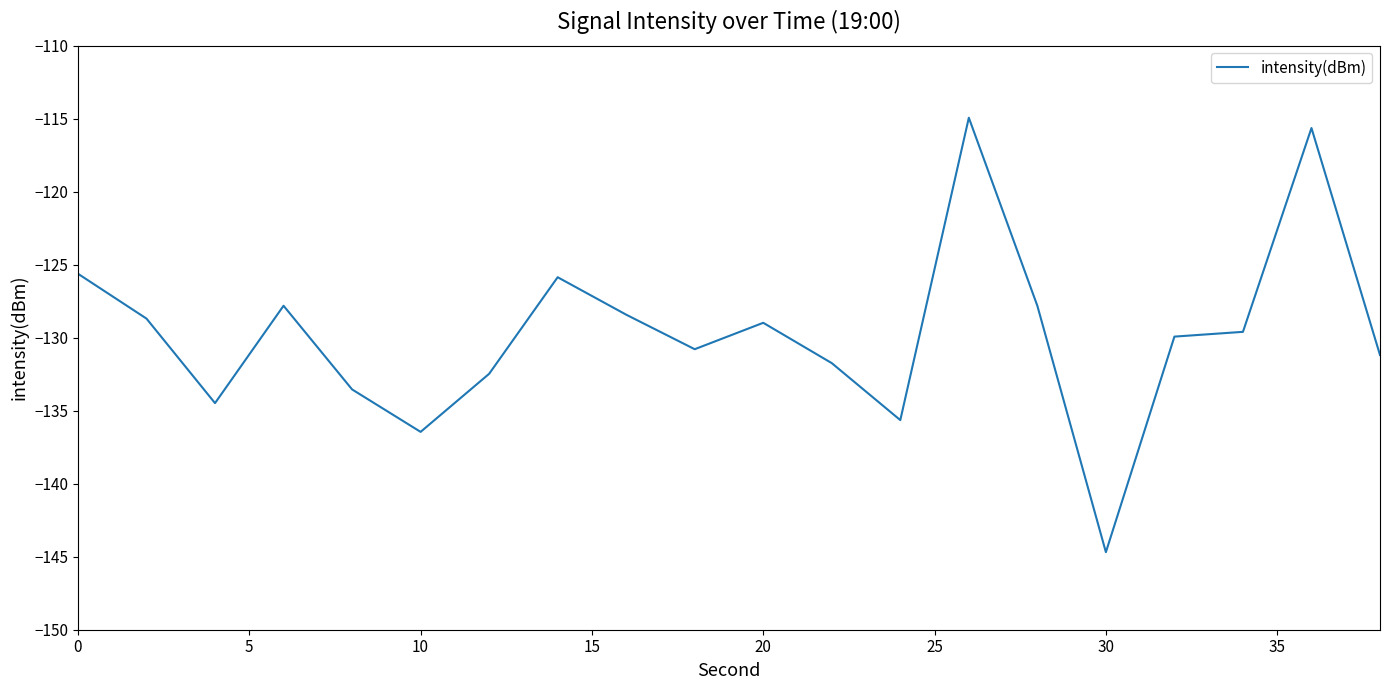

How many lines are shown in the chart?

1